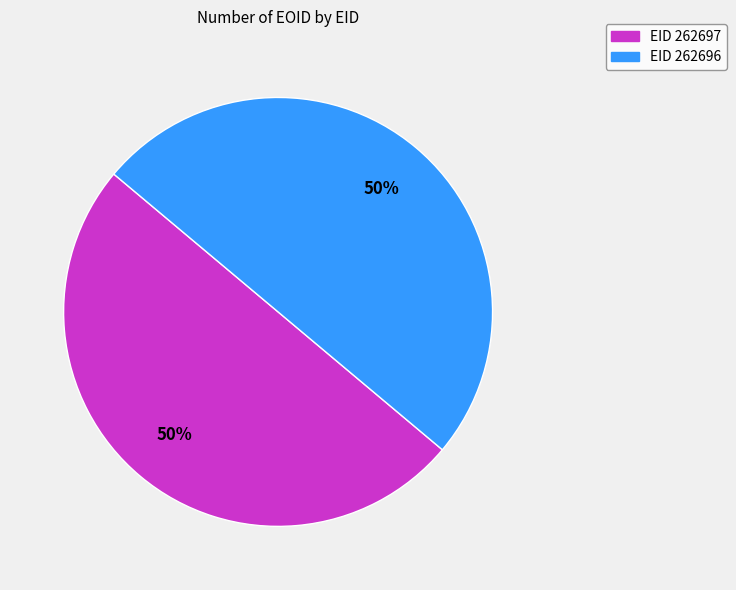

To the nearest percent, what is the average slice percentage?

50%